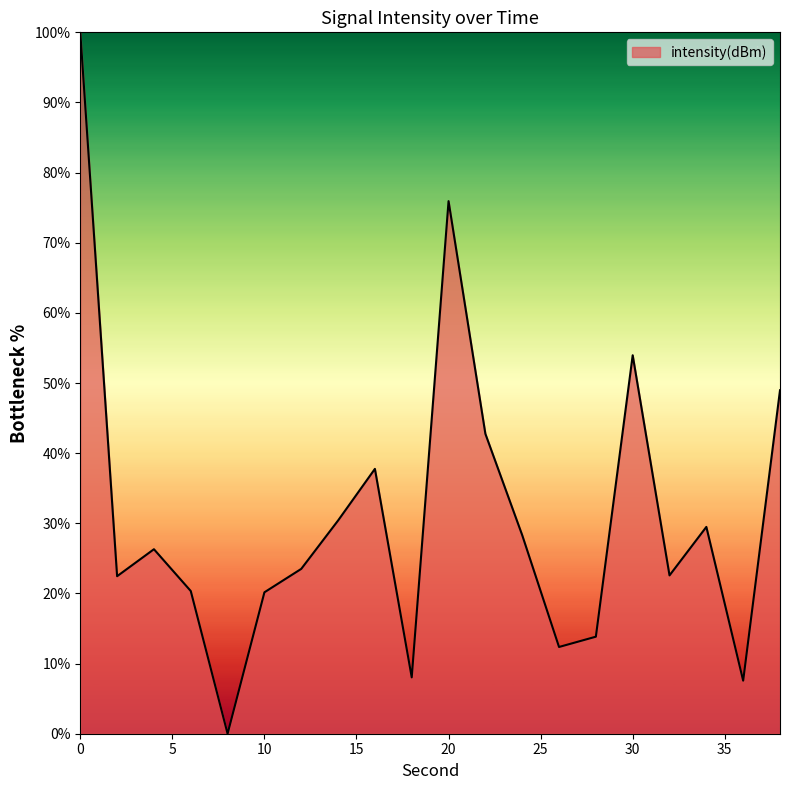

What is the difference between the maximum and minimum values?

100.0